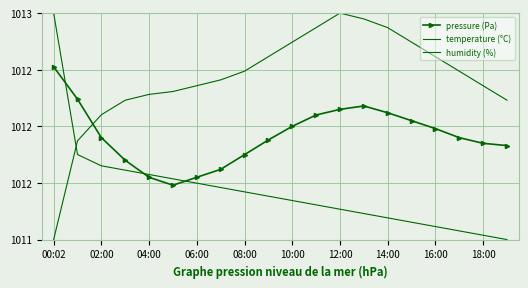

List the series in order of their overall mean, highest first.

temperature (°C), pressure (Pa), humidity (%)